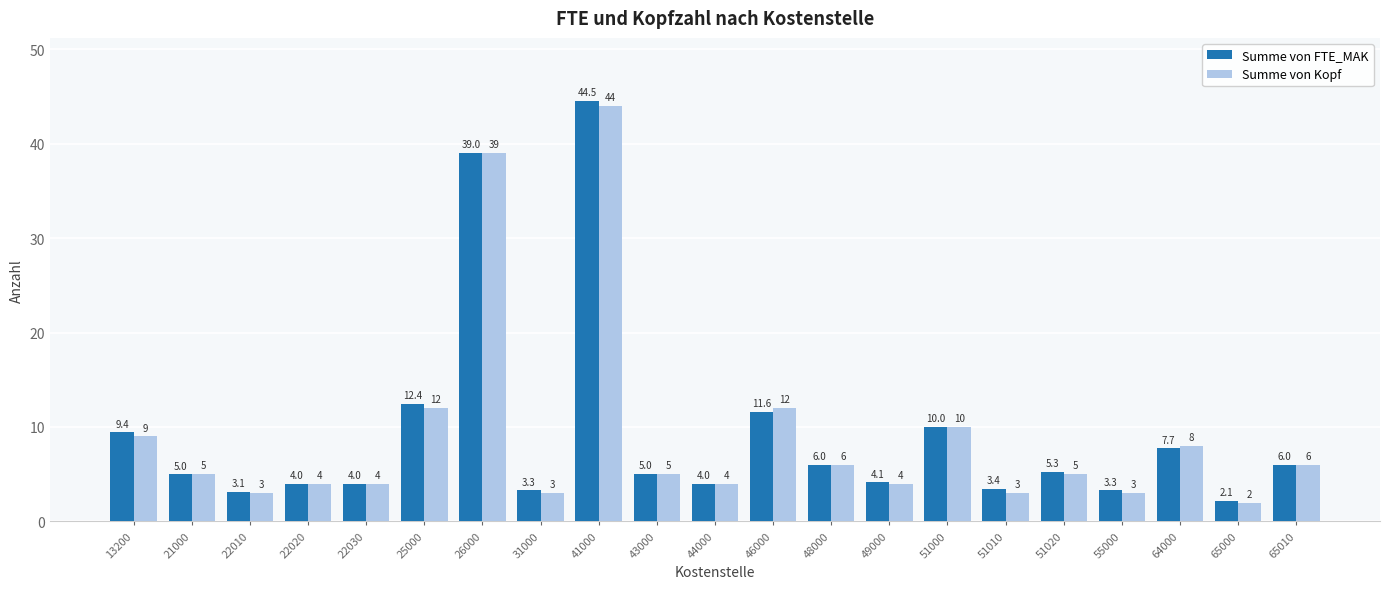

How many groups of bars are there?

21